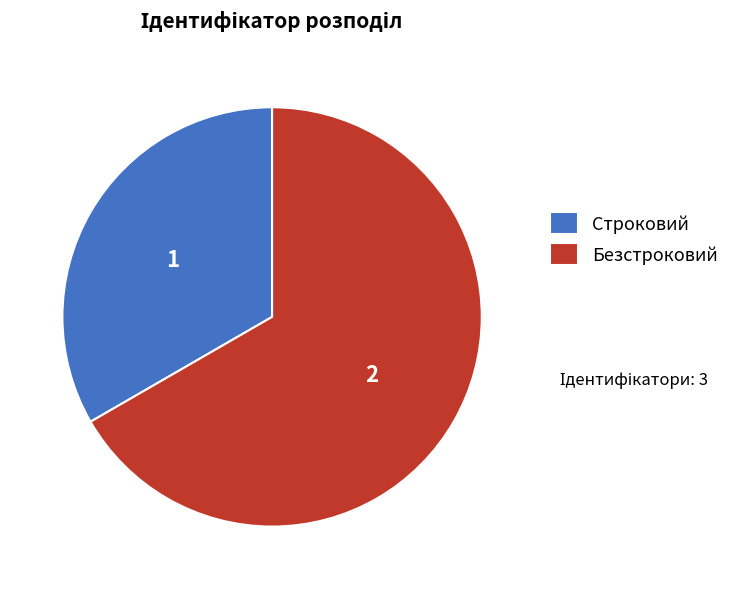

True or false: Безстроковий accounts for 55% of the total.

False